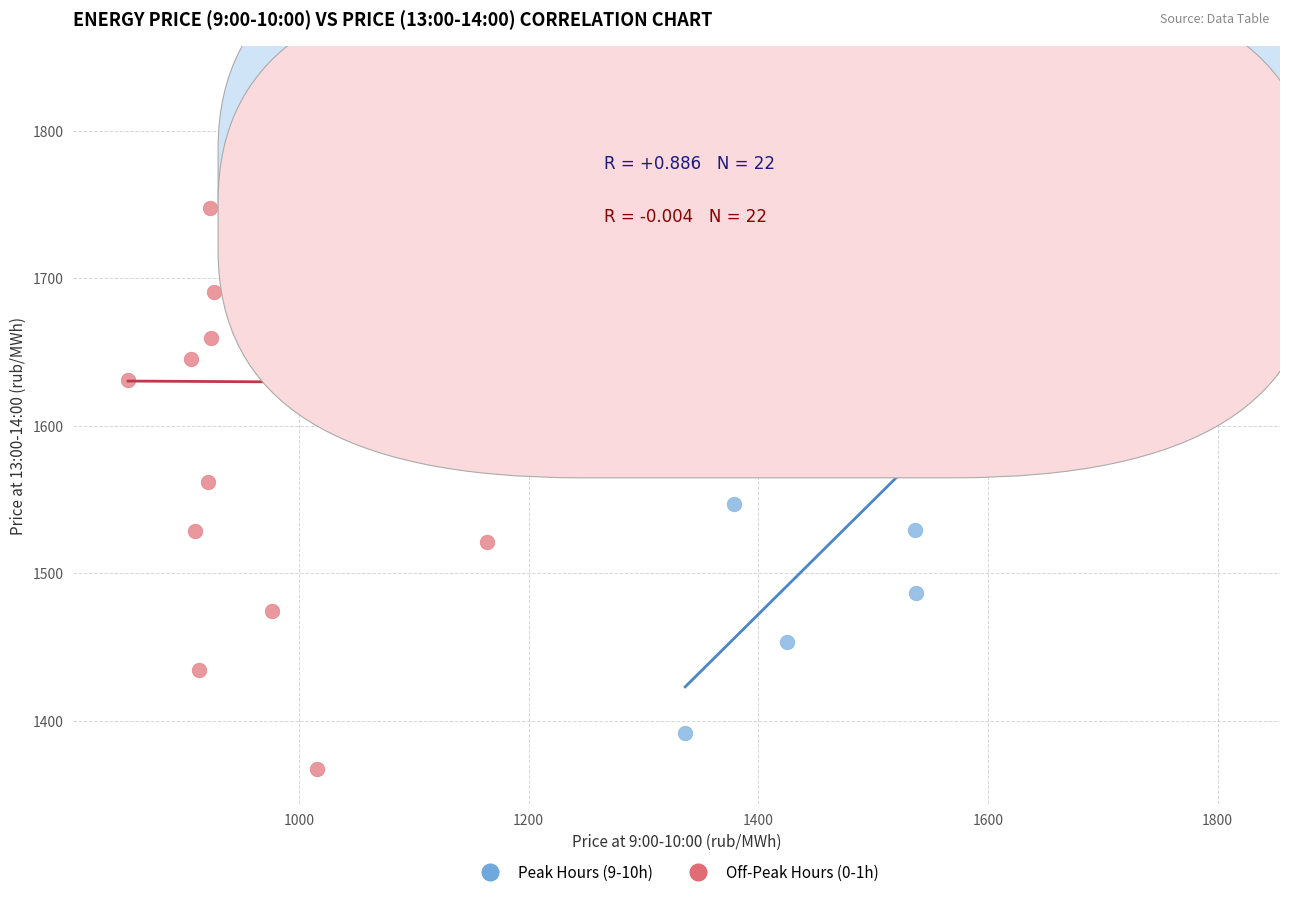

Which series reaches the maximum Y coordinate?

Peak Hours (9-10h)